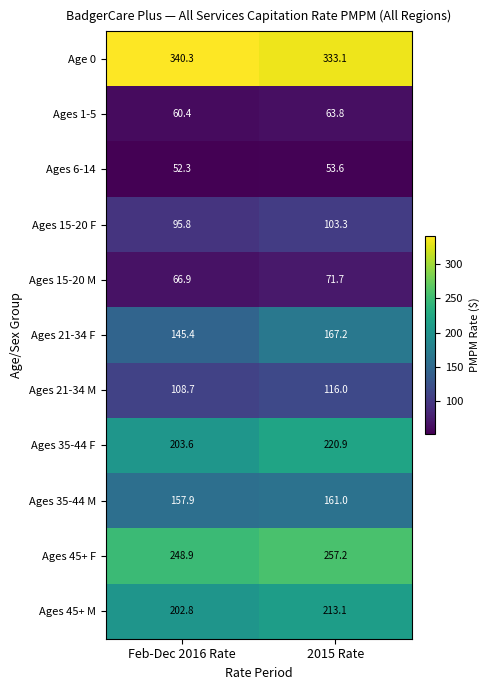

How many values in the Ages 6-14 series exceed 53?

1